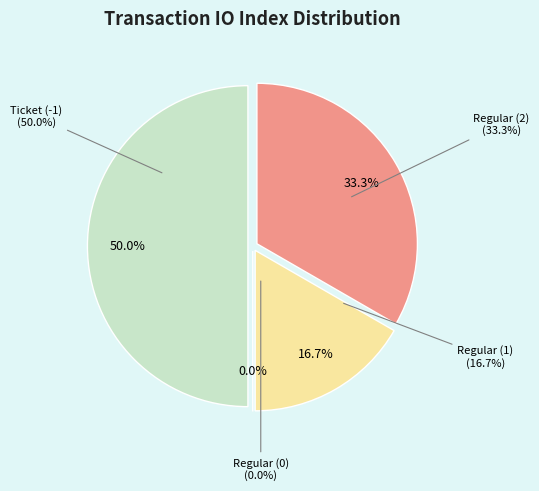

Is it true that Regular (1) is 17% of the pie?

True